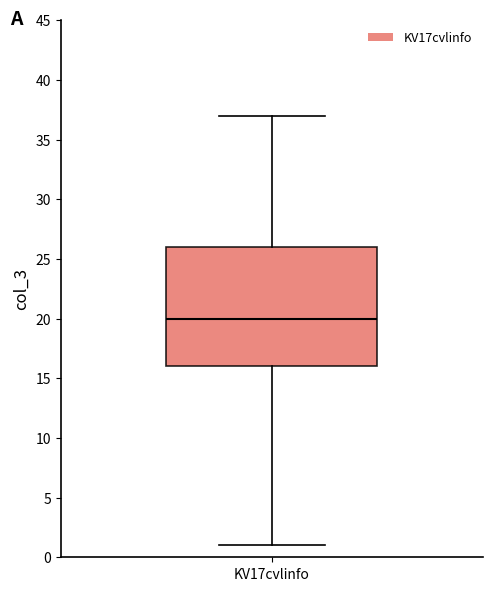

Where does the lower whisker of the box for KV17cvlinfo end on the y-axis? The values are not printed on the chart, so give them approximately, as read against the axis.

1